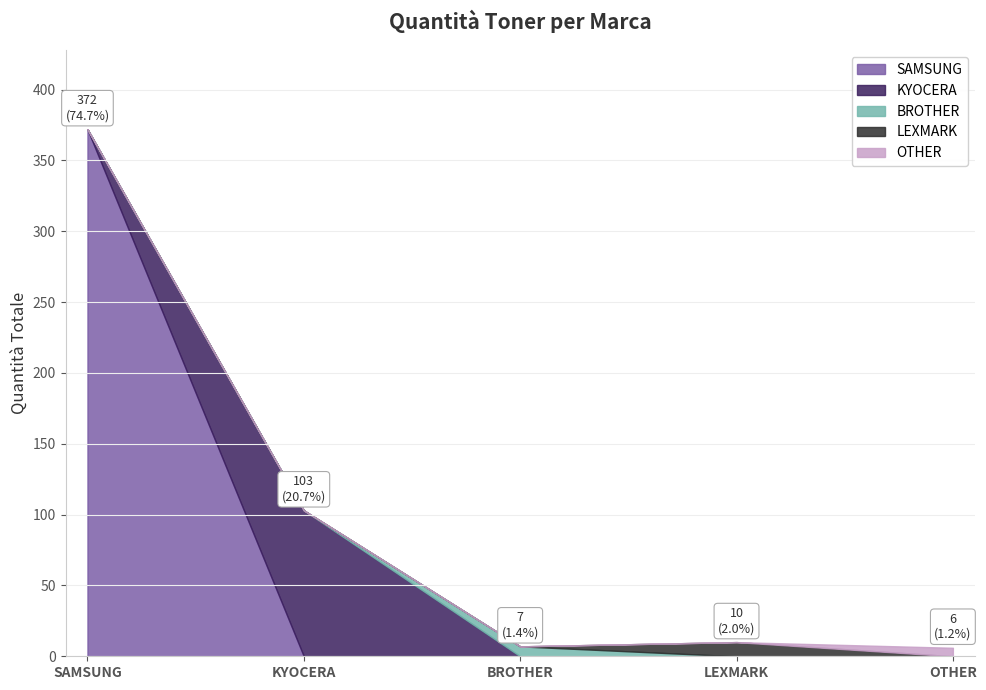

At which category is the sum across all series the highest?

SAMSUNG